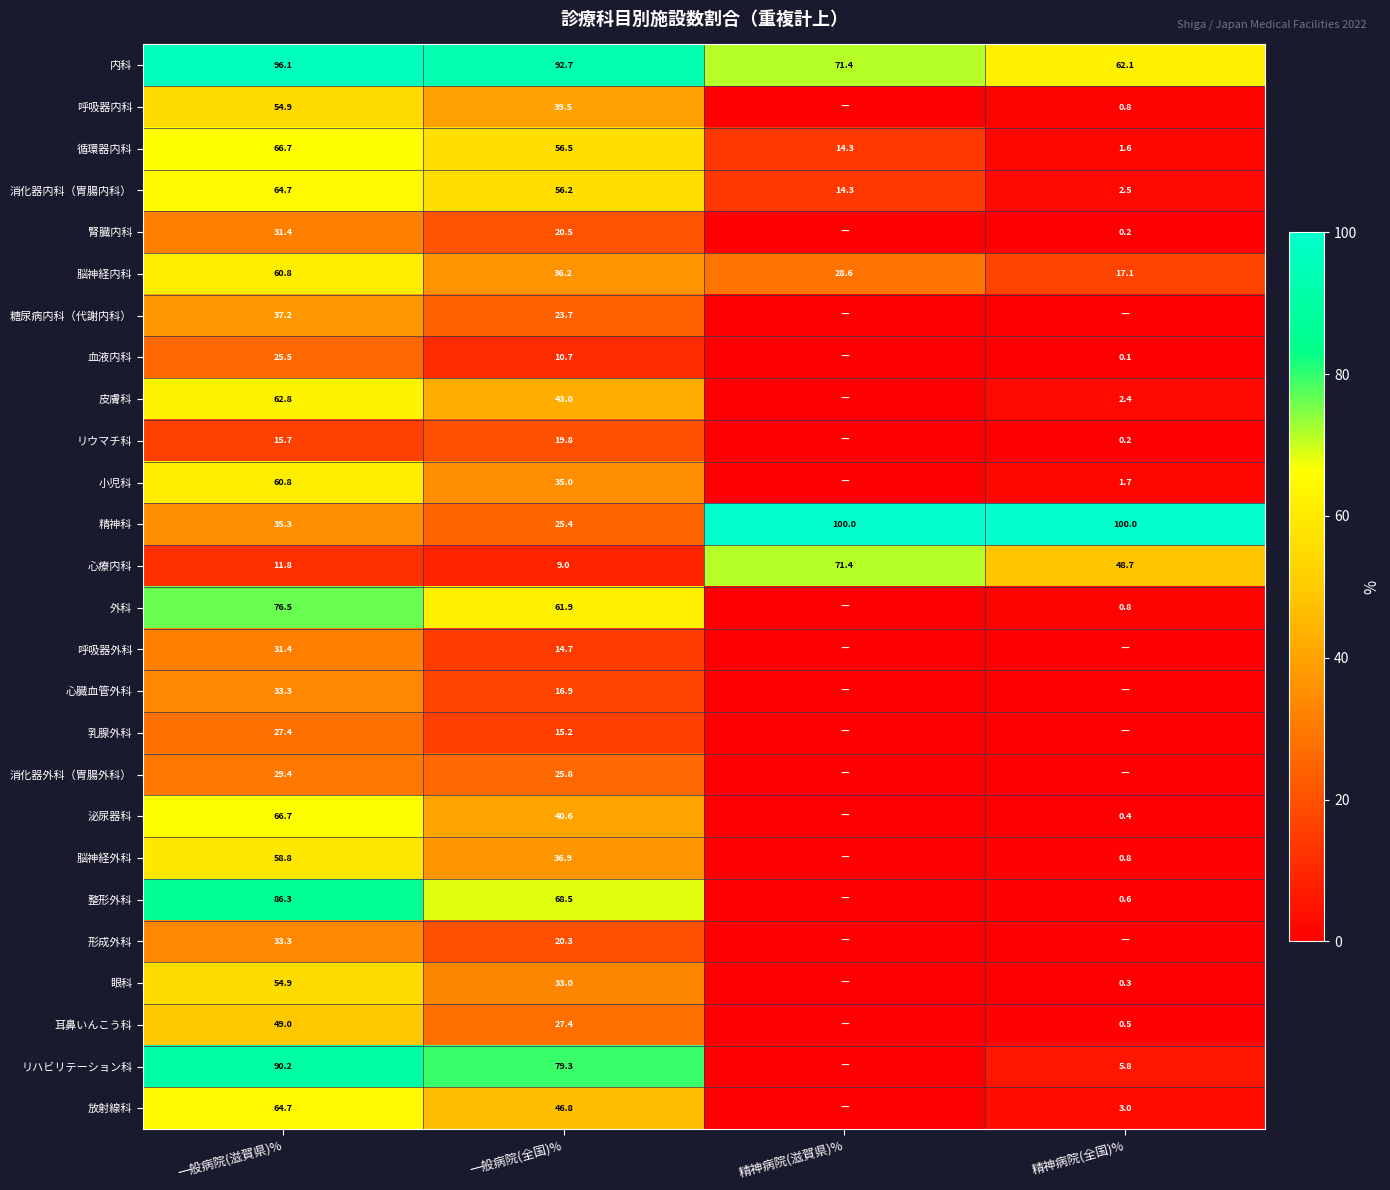

What is the difference between the 消化器内科（胃腸内科） values at 精神病院(全国)% and 一般病院(全国)%?

53.7